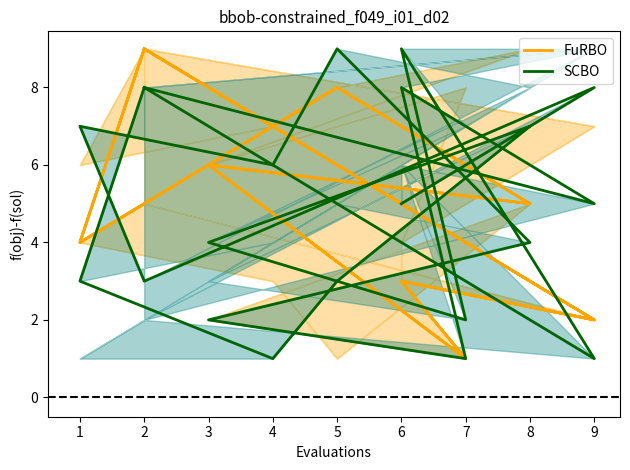

Rank the series by their maximum value, from lowest to highest.

FuRBO, SCBO